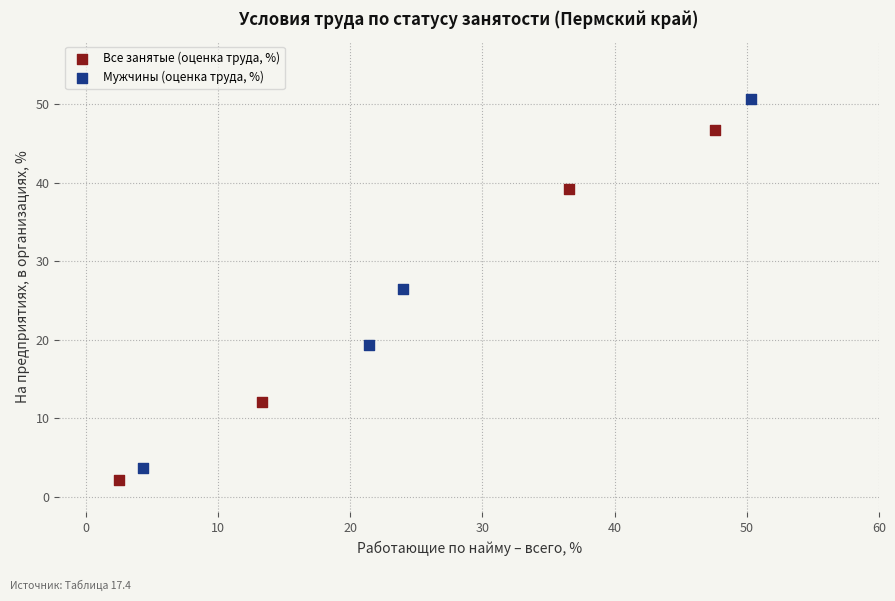

Which series has the widest spread of Y values?

Мужчины (оценка труда, %)